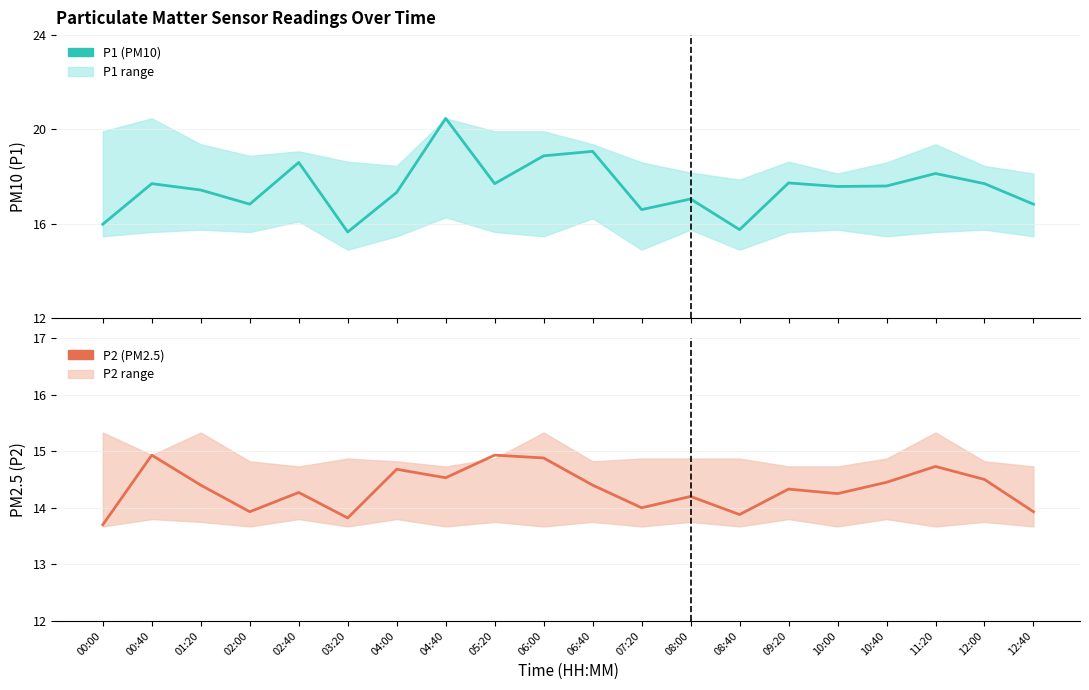

What is the sum of all P1 values?

350.6